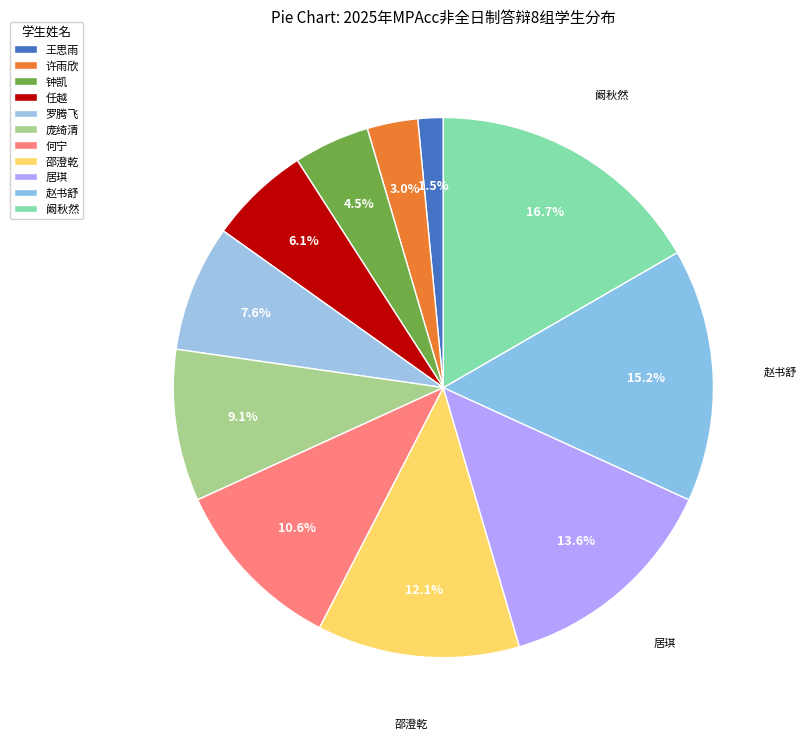

Count the number of slices in the pie.

11